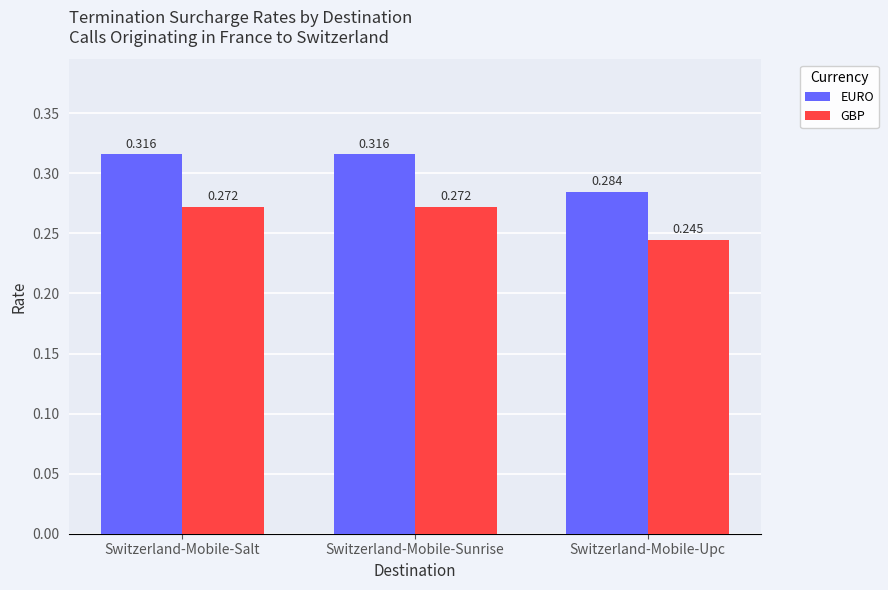

Rank the series at Switzerland-Mobile-Salt from highest to lowest value.

EURO, GBP